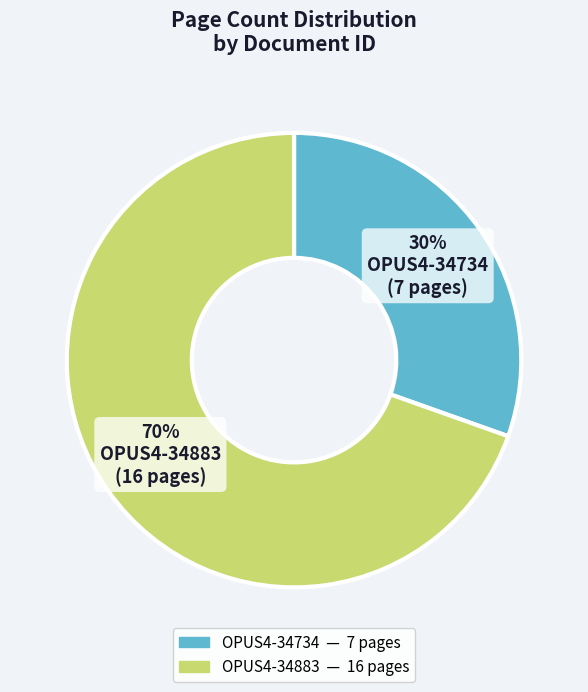

Count the number of slices in the pie.

2